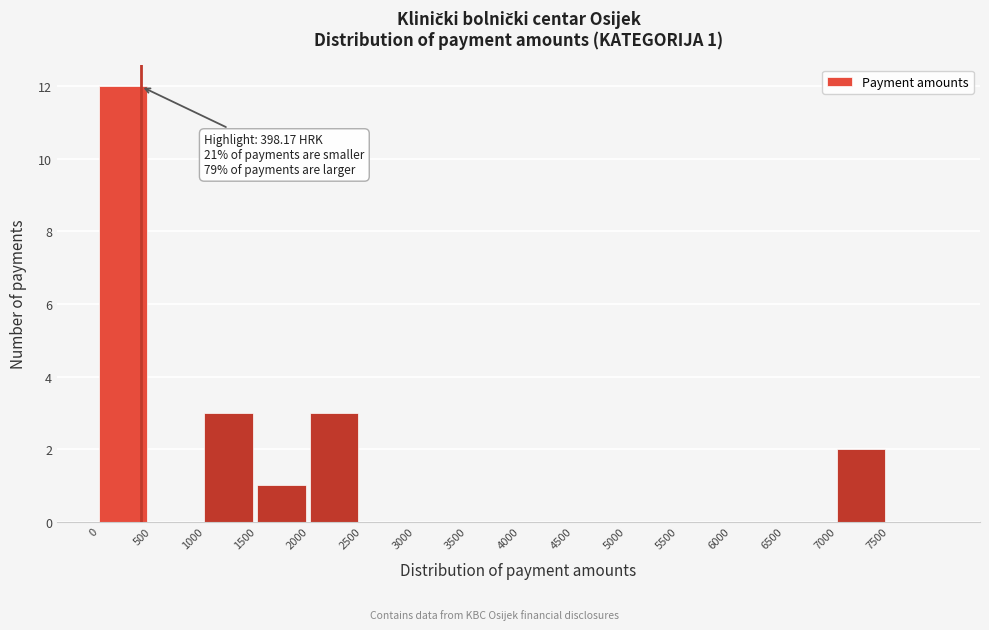

Which range on the x-axis has the tallest bar?

0 to 500